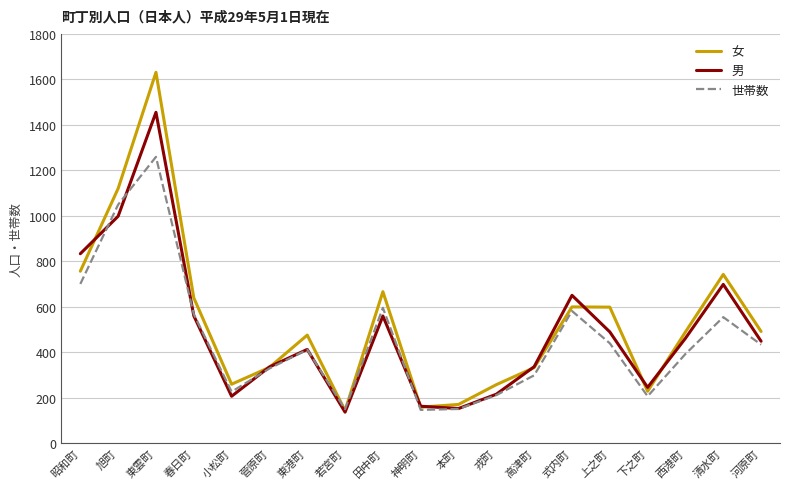

How many lines are shown in the chart?

3